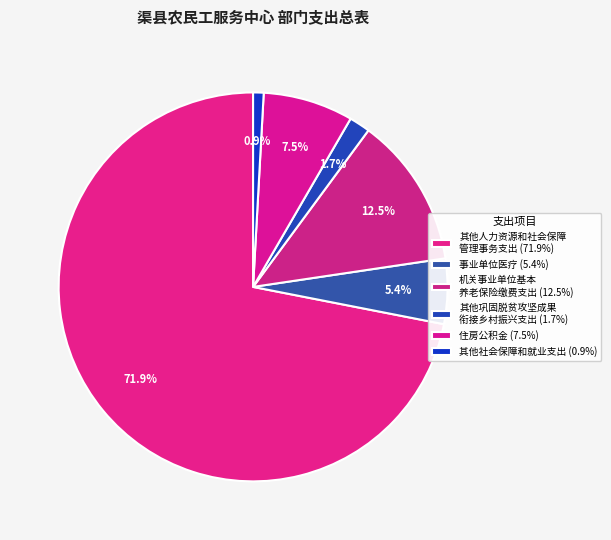

Count the number of slices in the pie.

6